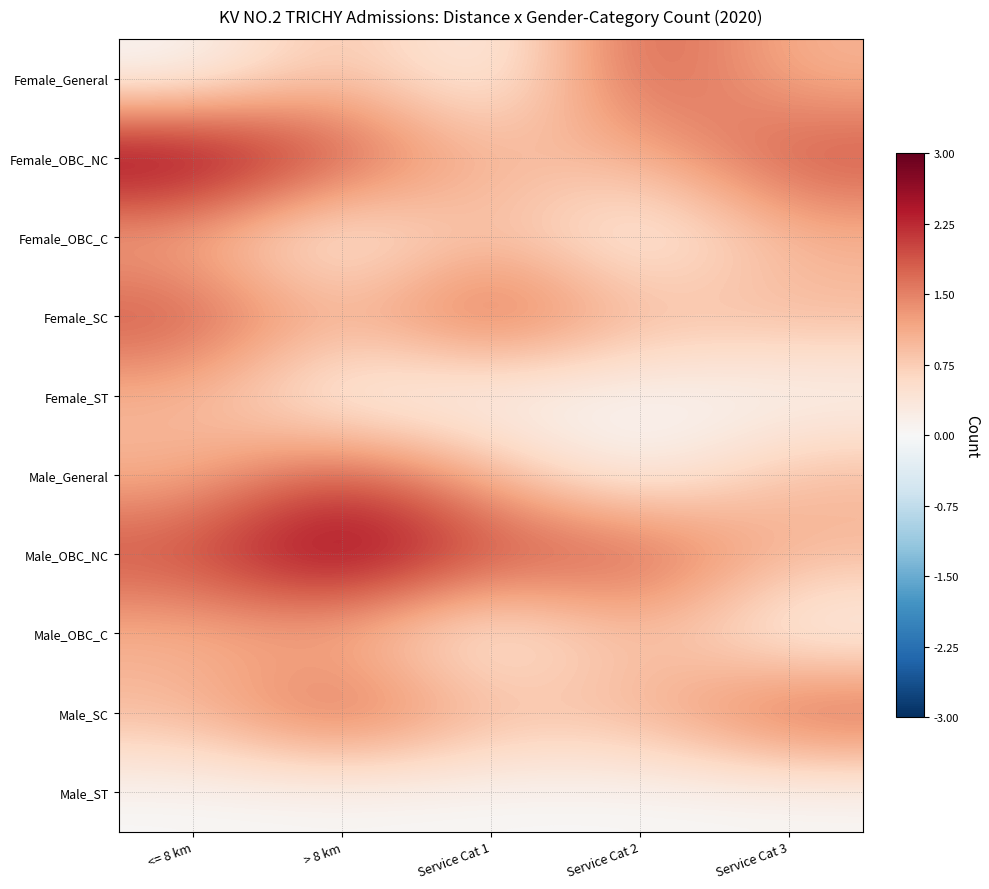

Where does the Female_OBC_NC series first go above 2?

<= 8 km